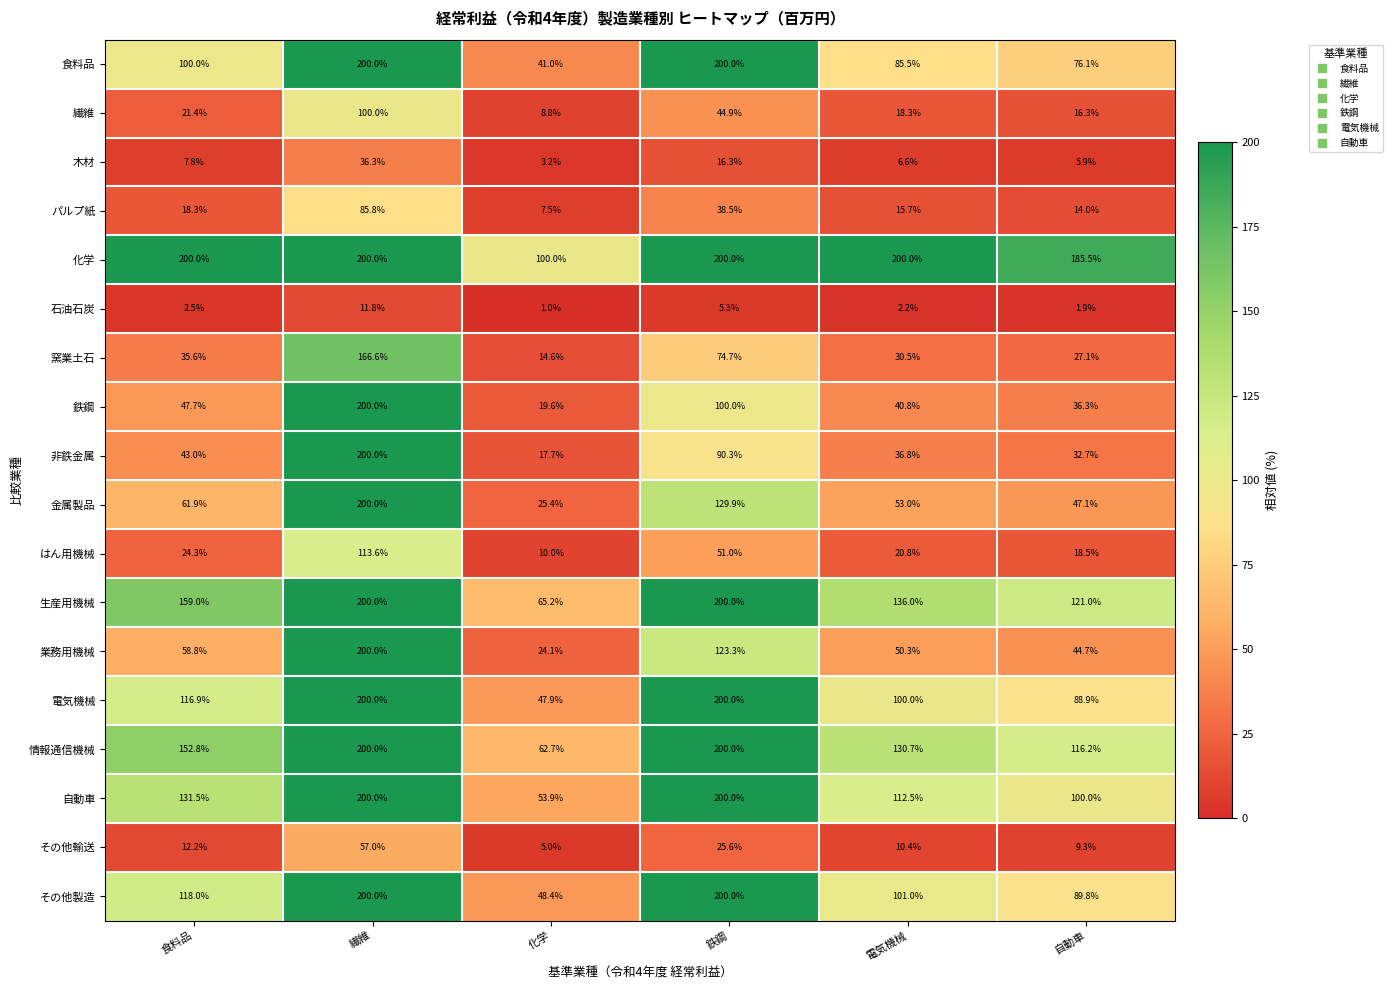

Which label corresponds to the smallest value in the chart?

化学